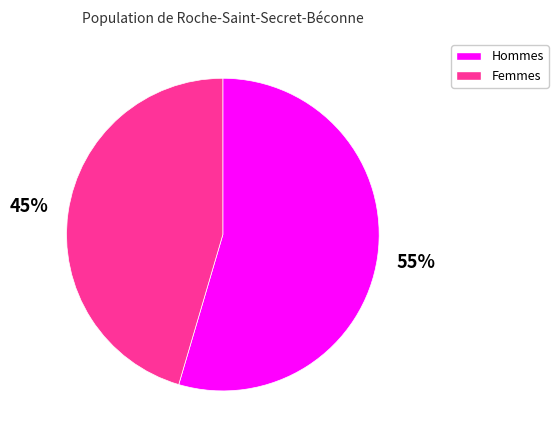

To the nearest percent, what is the average slice percentage?

50%